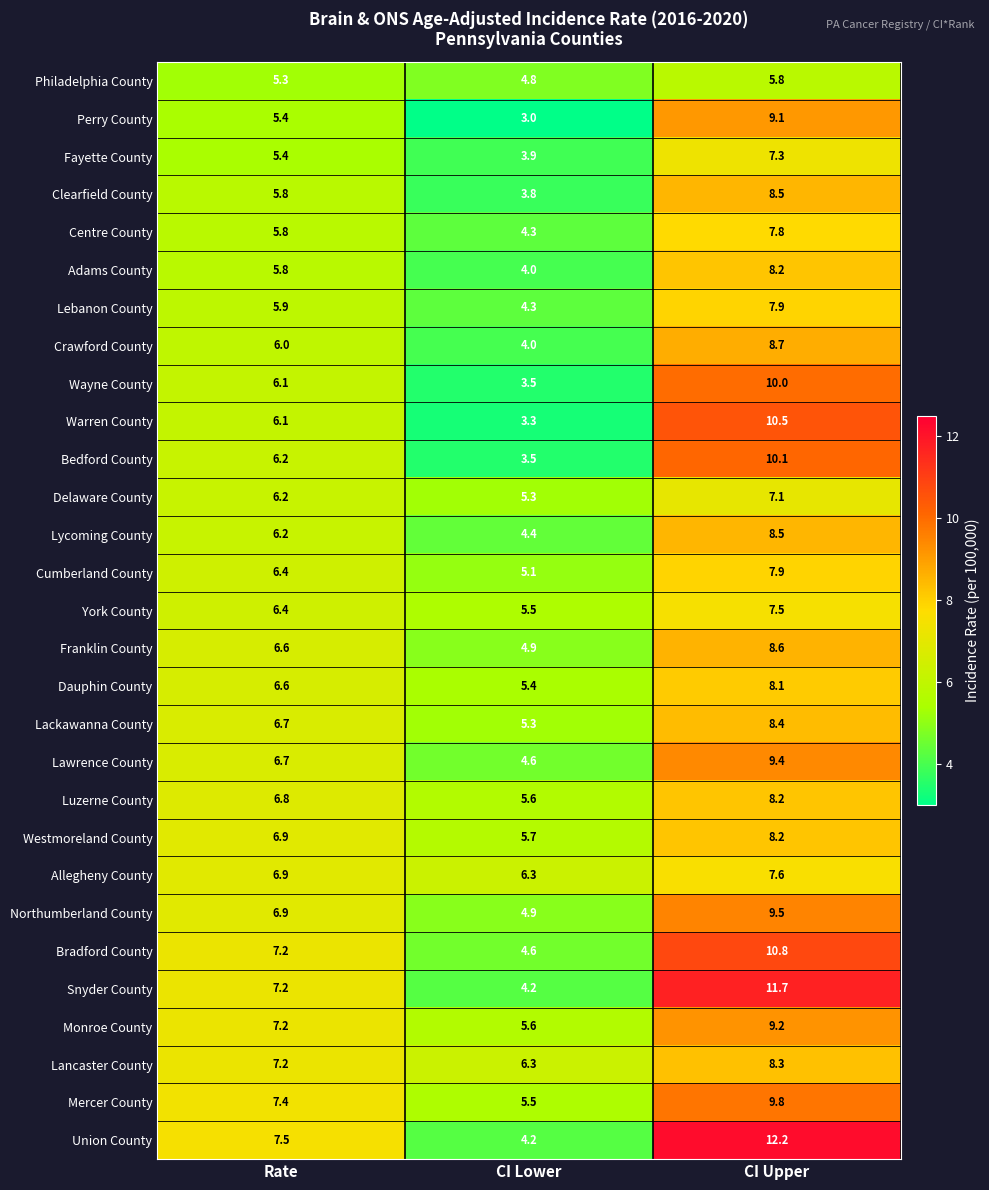

Is it true that Franklin County equals 4.9 at CI Lower?

True